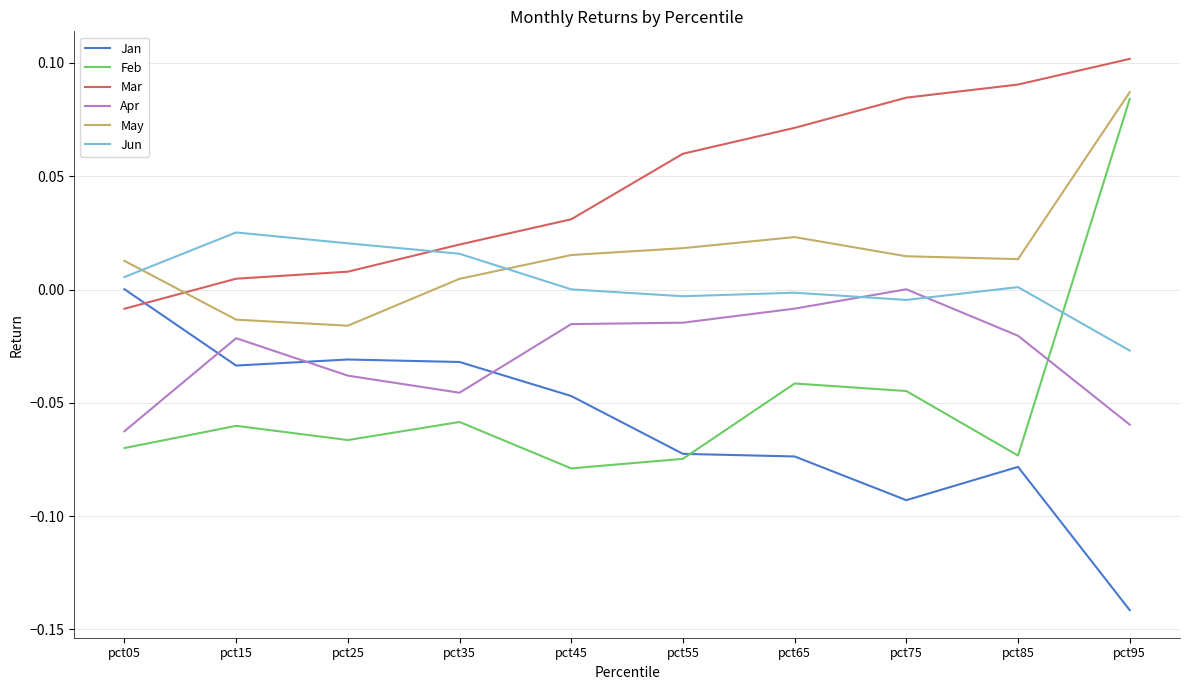

Which series has the widest spread of values?

Feb